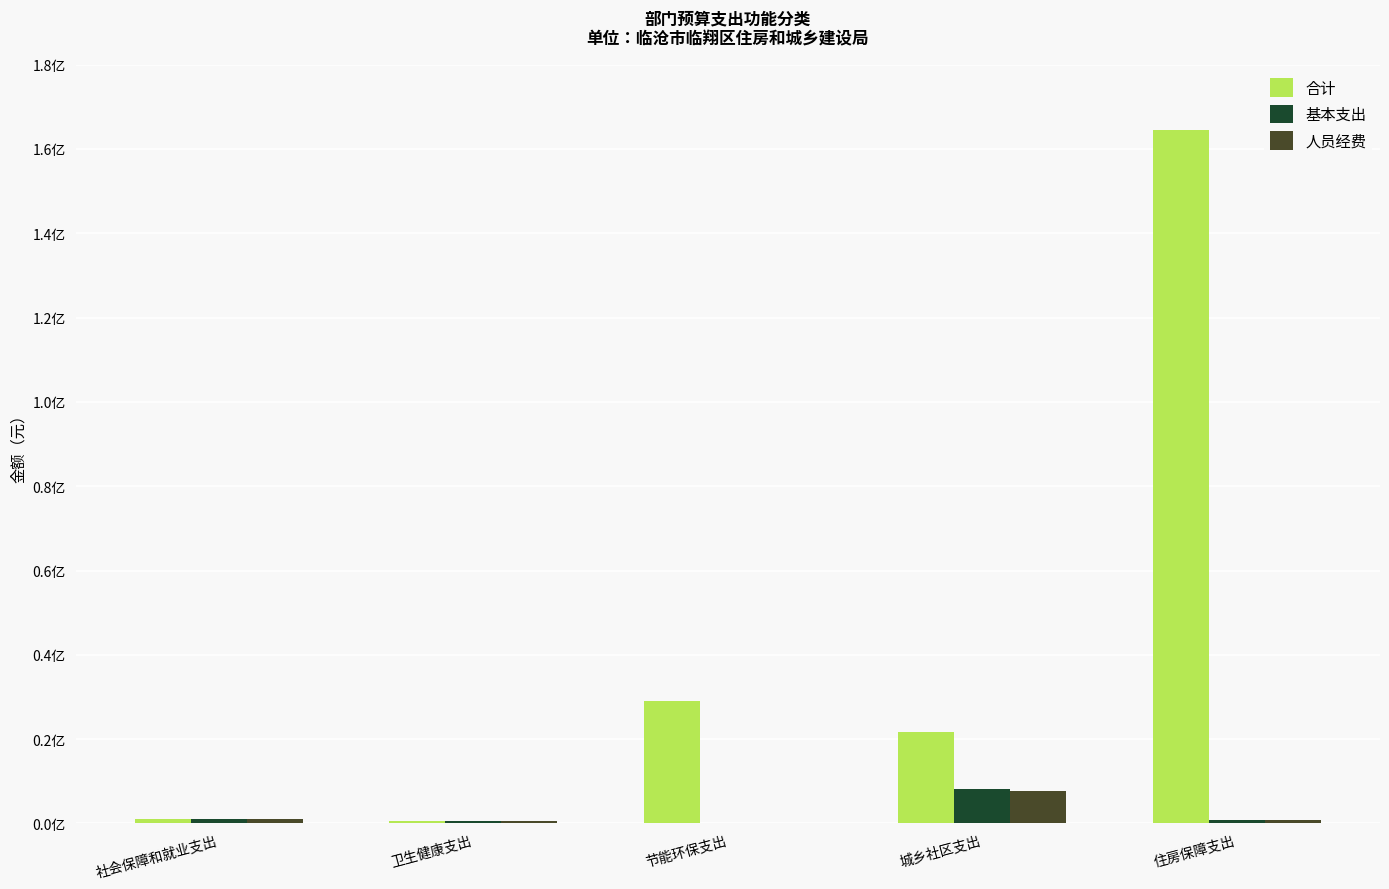

What is the highest value of the 基本支出 series?

8210742.6